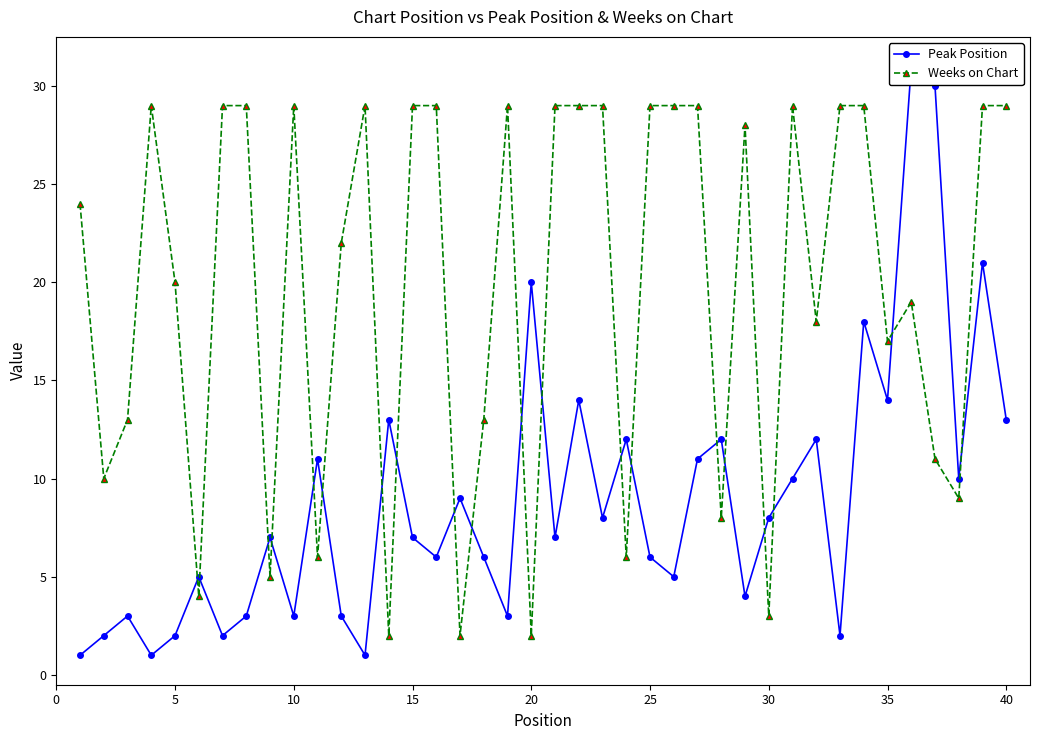

What is the sum of all Weeks on Chart values?

793